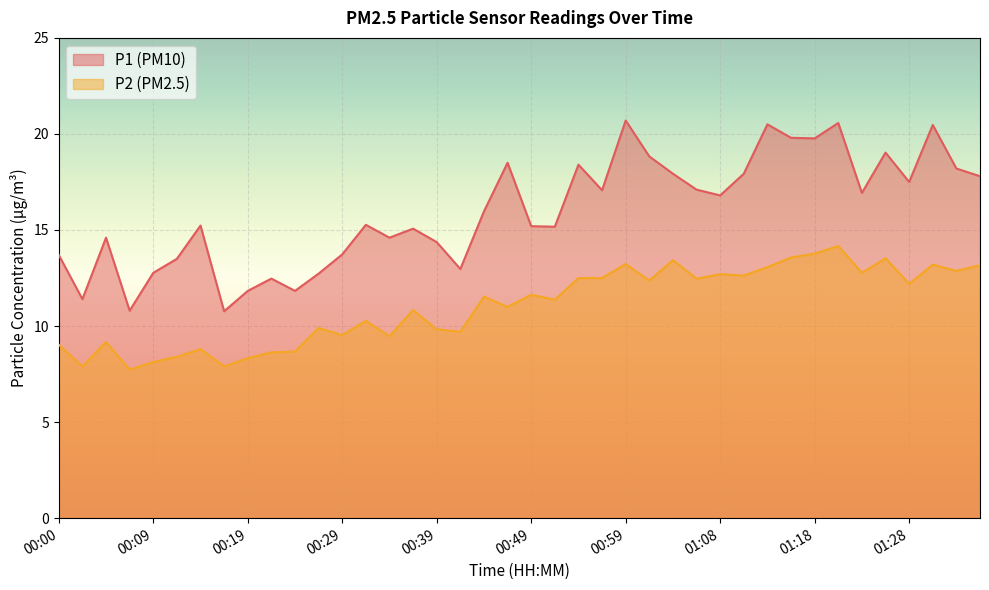

What is the difference between the P2 values at 00:05 and 00:14?

0.4